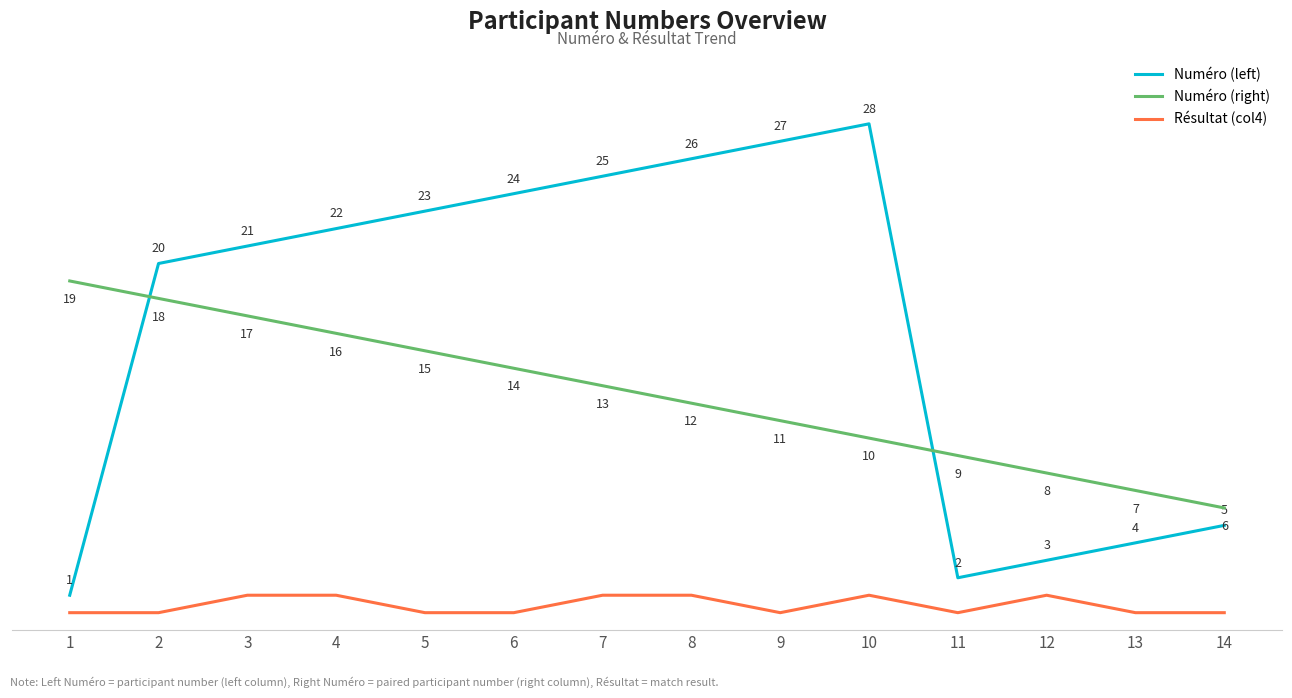

Is this an area chart (filled region under the line)?

No